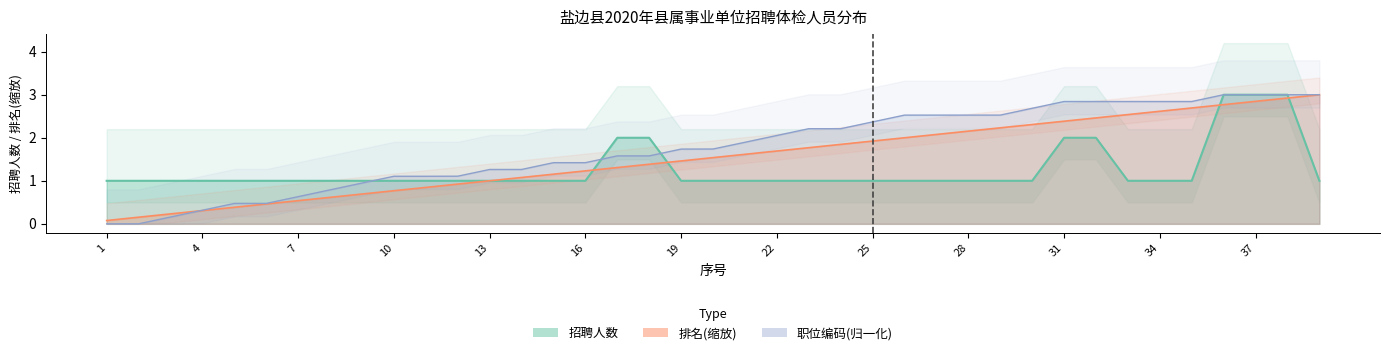

How many lines are shown in the chart?

3